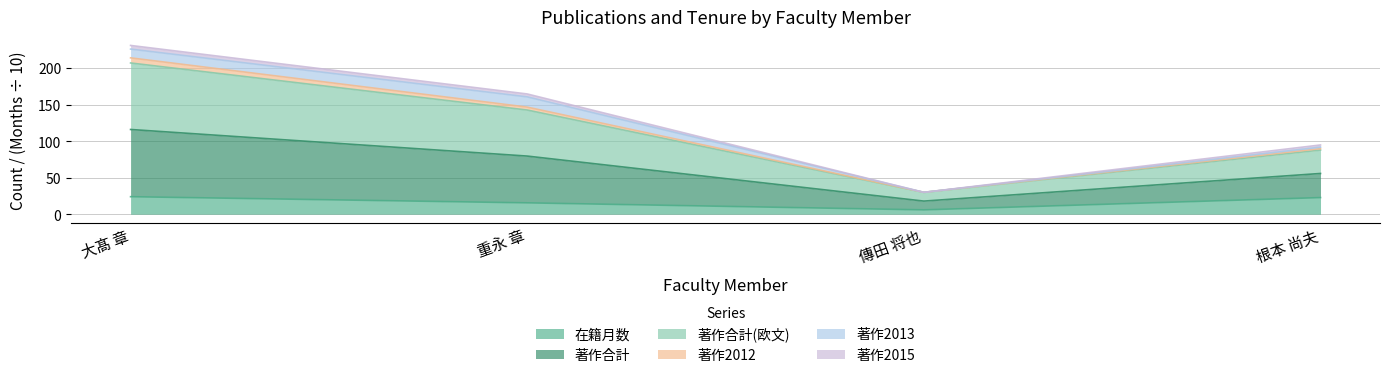

What is the difference between the highest and lowest values at 大髙 章?

207.0